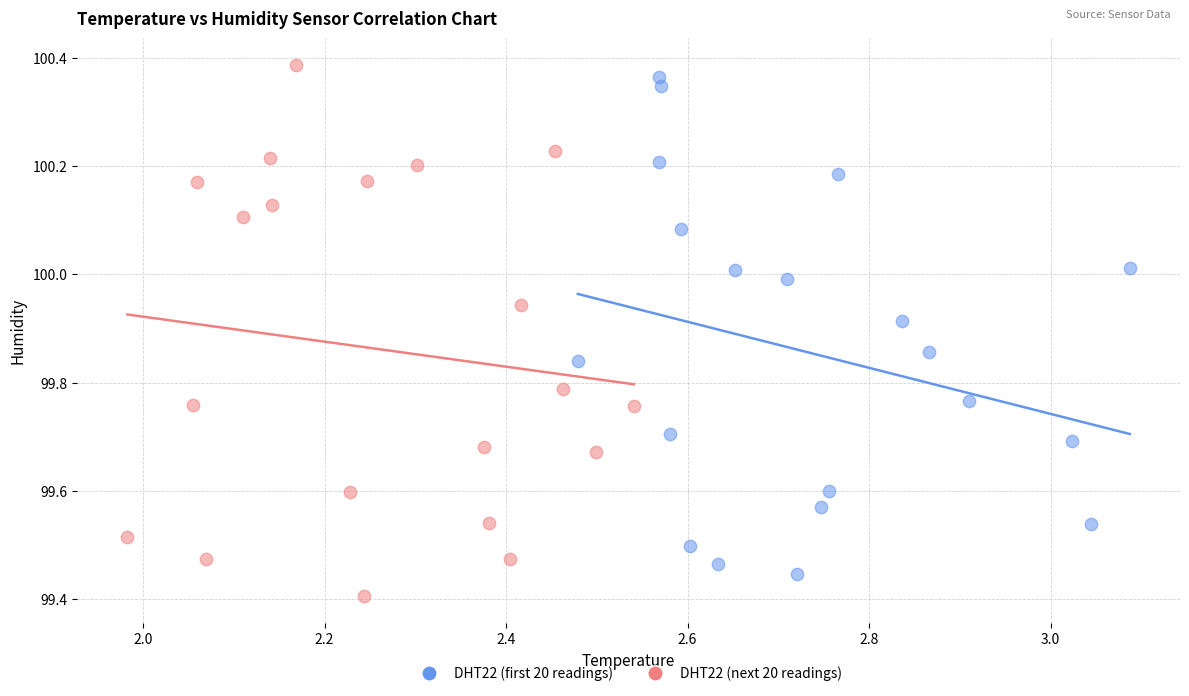

Which series reaches the minimum Y coordinate?

DHT22 (next 20 readings)